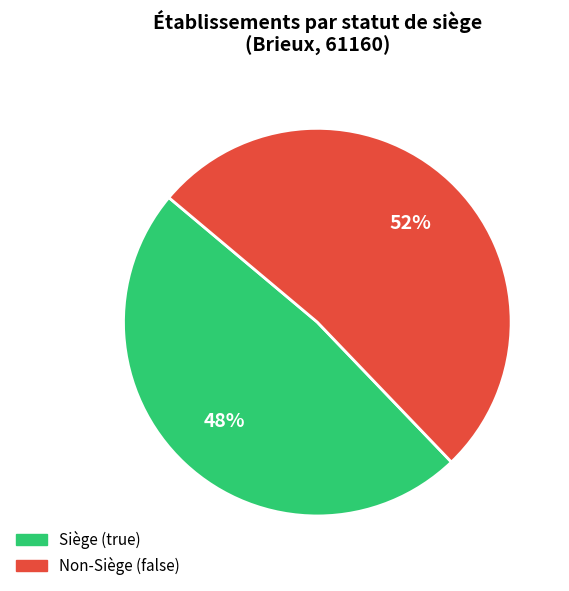

To the nearest percent, what is the average slice percentage?

50%